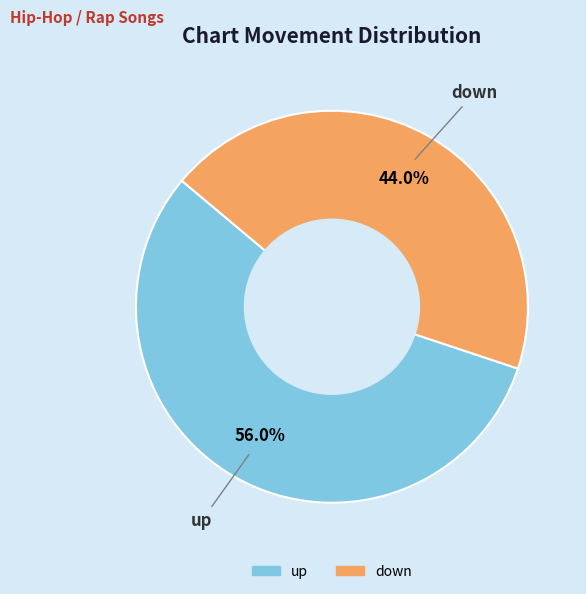

How many slices are in this pie chart?

2